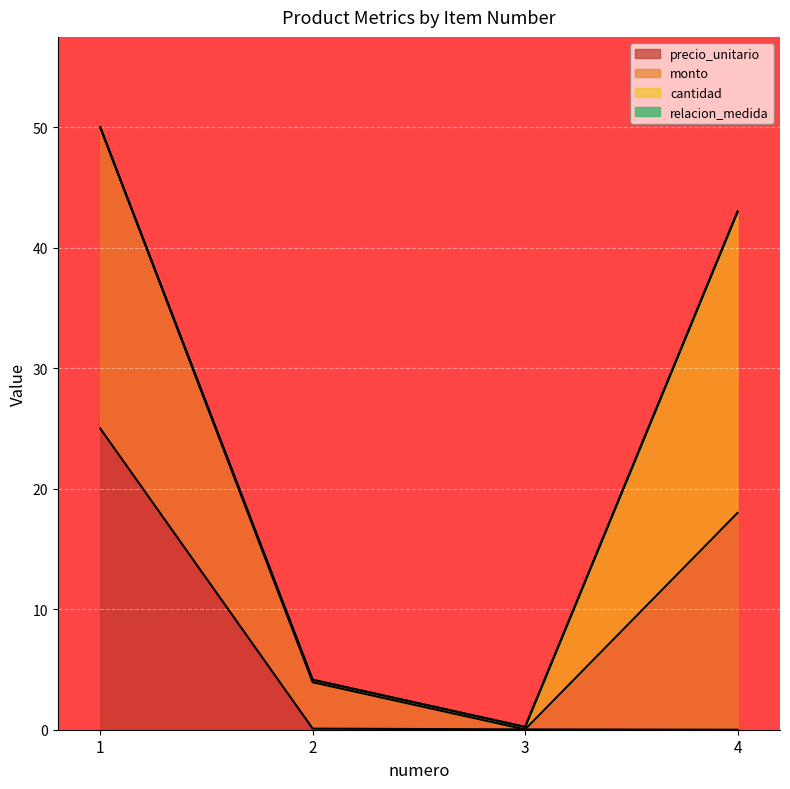

The value of precio_unitario at 4 is 0.0. True or false?

True